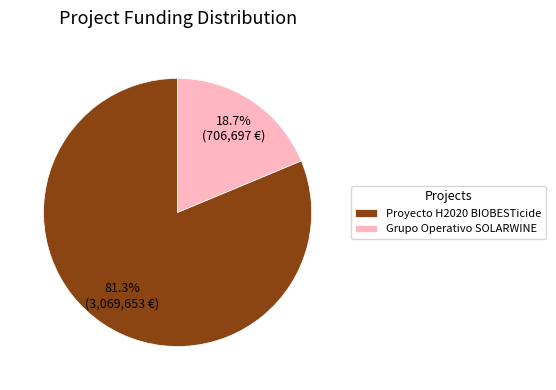

True or false: Grupo Operativo SOLARWINE accounts for 19% of the total.

True